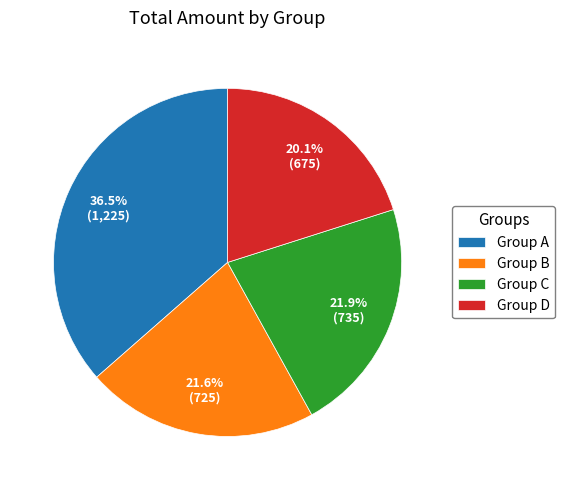

Combined, what portion of the pie is Group C and Group B?

43.5%